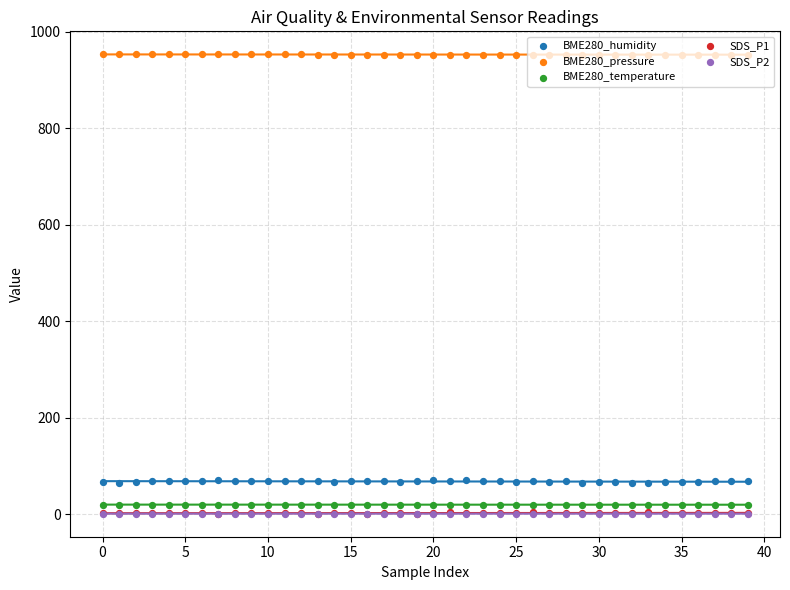

Which series reaches the maximum Y coordinate?

BME280_pressure